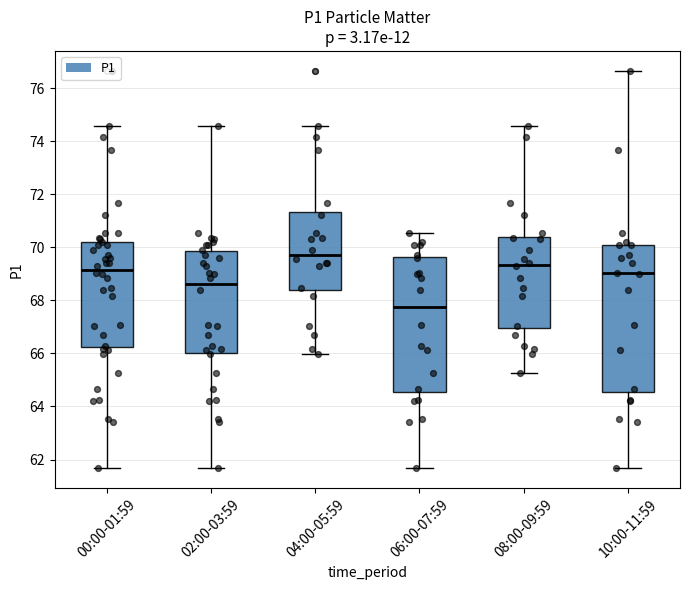

Which box has the lowest median line?

06:00-07:59